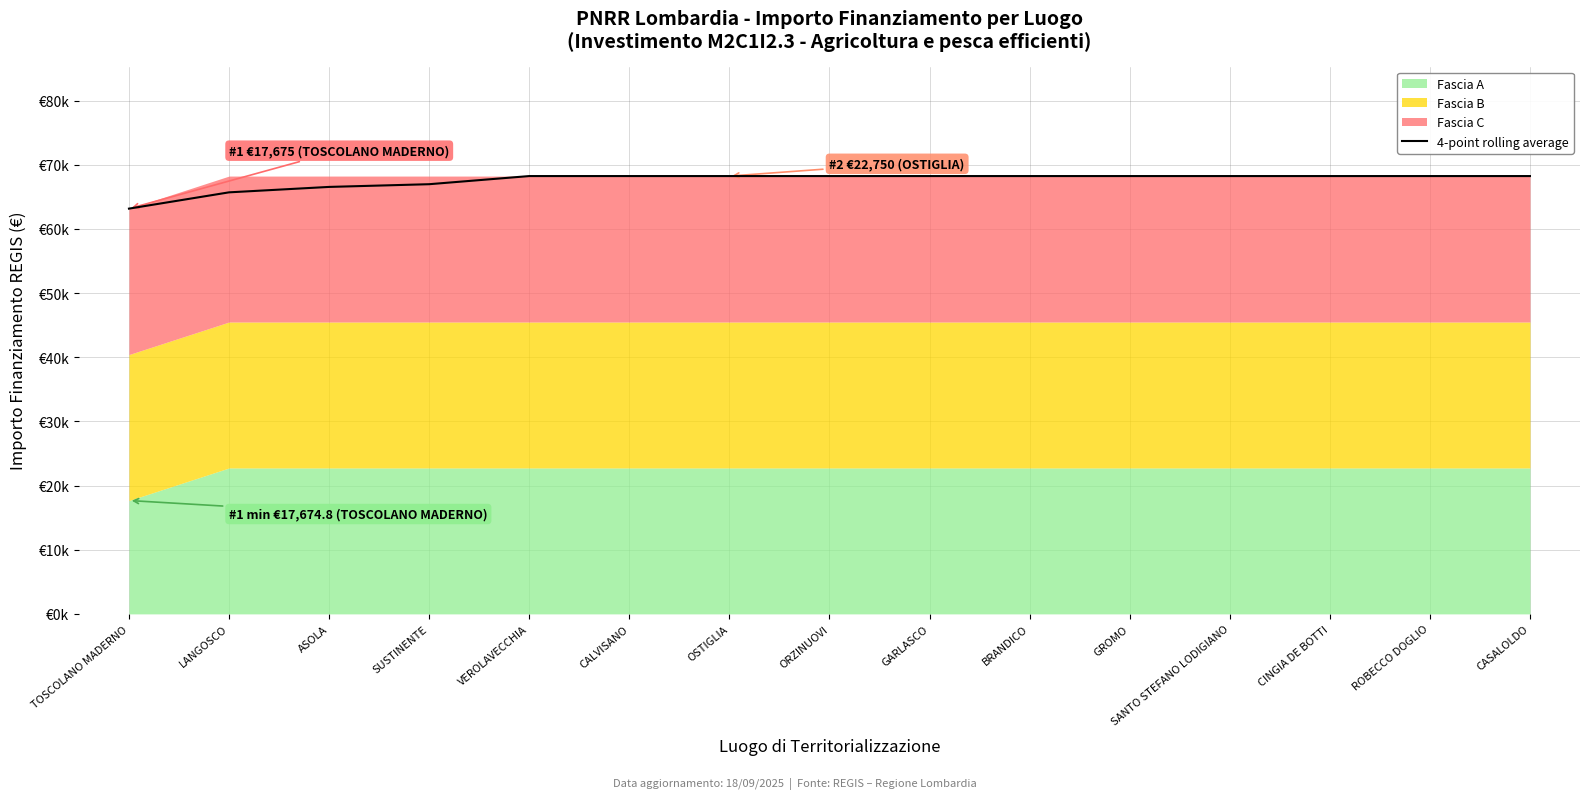

Rank the categories by value from highest to lowest.

VEROLAVECCHIA, CALVISANO, OSTIGLIA, ORZINUOVI, GARLASCO, BRANDICO, GROMO, SANTO STEFANO LODIGIANO, CINGIA DE BOTTI, ROBECCO DOGLIO, CASALOLDO, SUSTINENTE, ASOLA, LANGOSCO, TOSCOLANO MADERNO